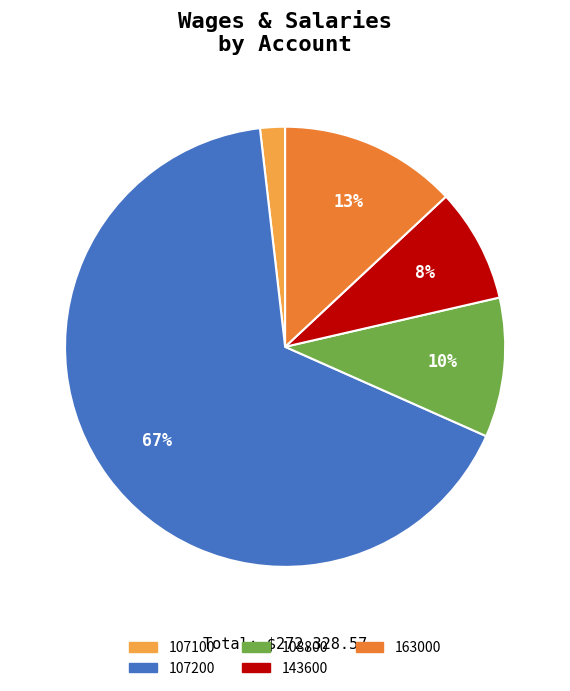

The 107200 slice represents 73% of the pie. True or false?

False